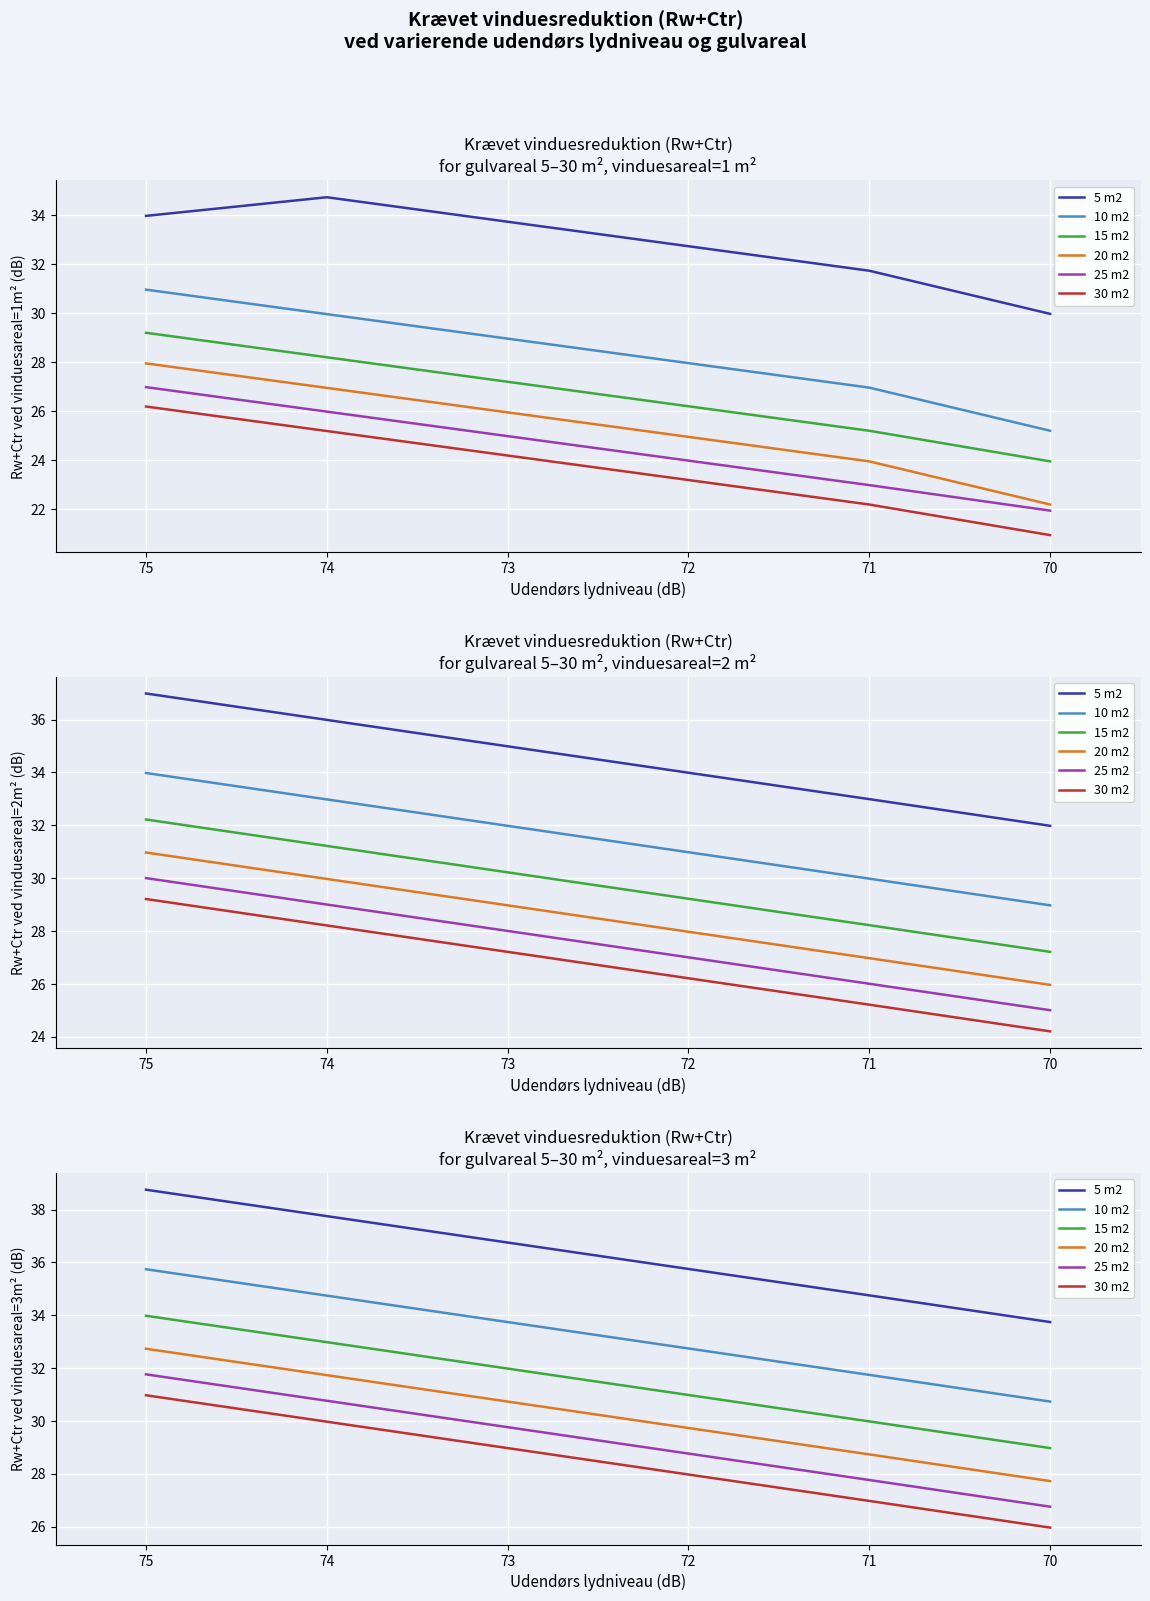

What are all the series names shown in the legend?

5 m2, 10 m2, 15 m2, 20 m2, 25 m2, 30 m2